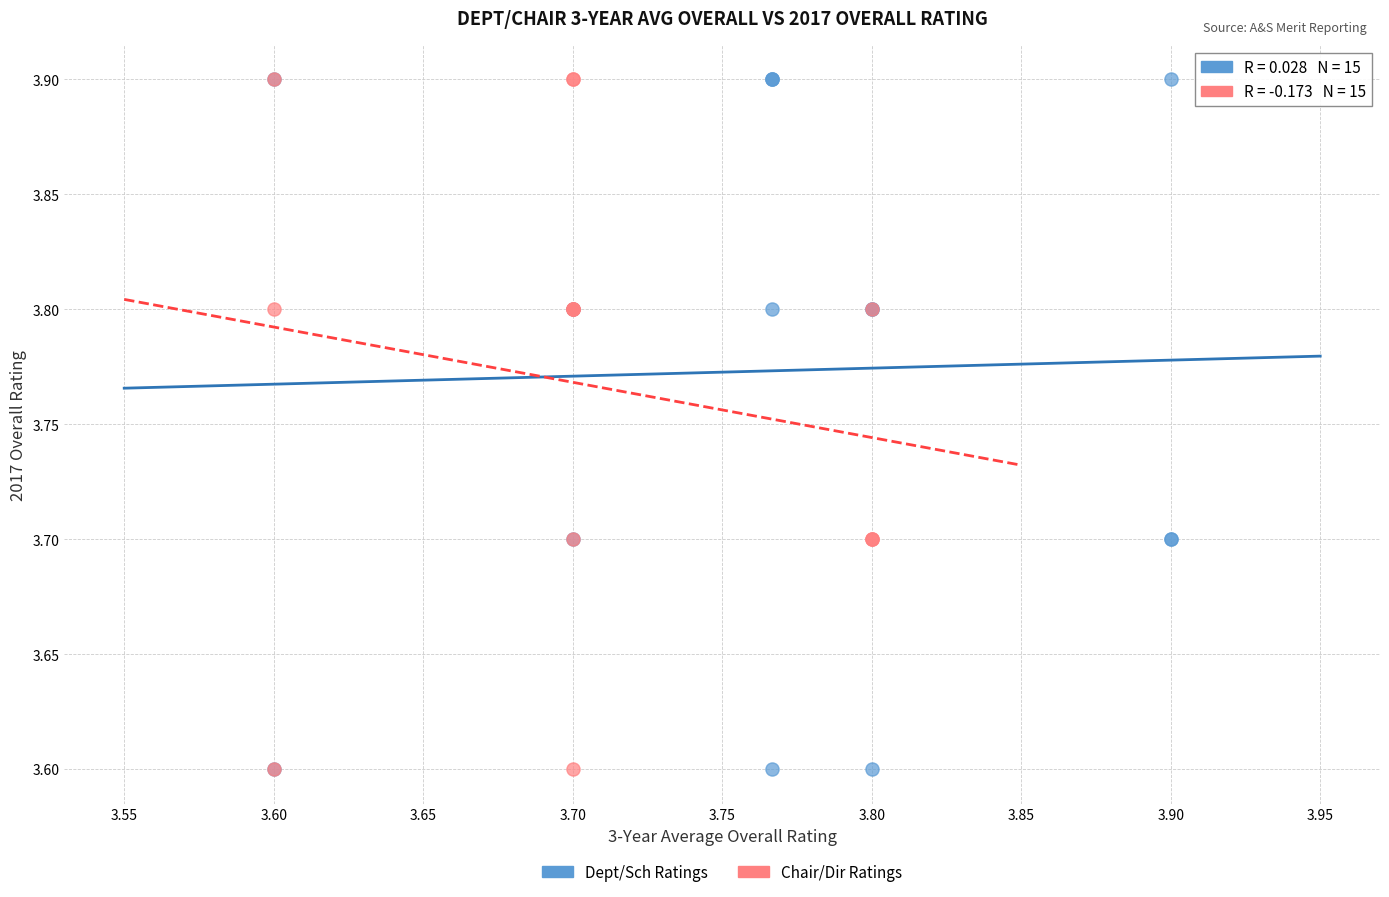

What are all the series names shown in the legend?

Dept/Sch Ratings, Chair/Dir Ratings